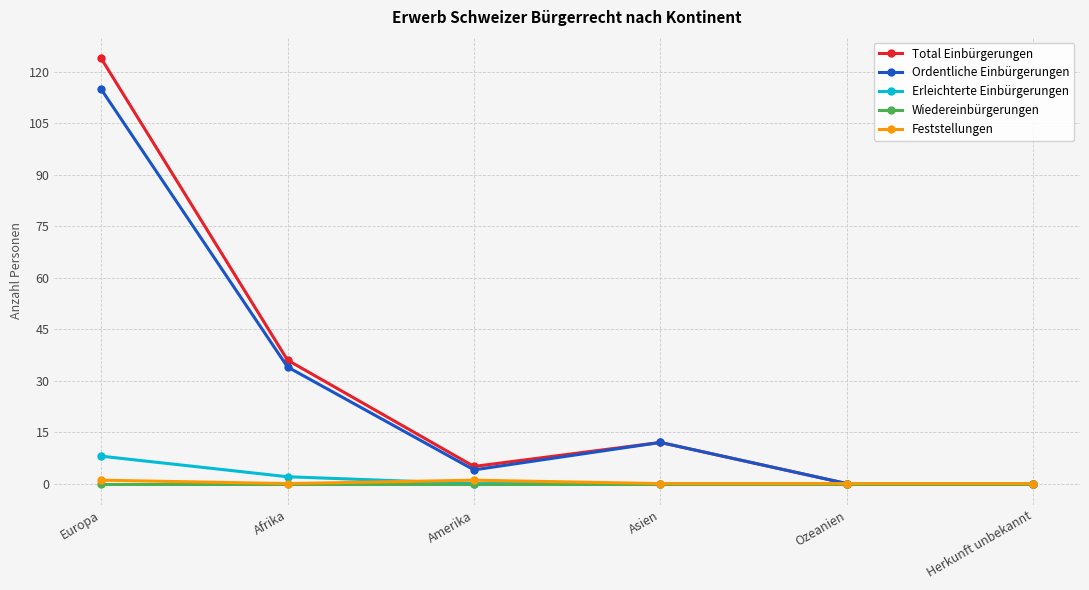

How many lines are shown in the chart?

5